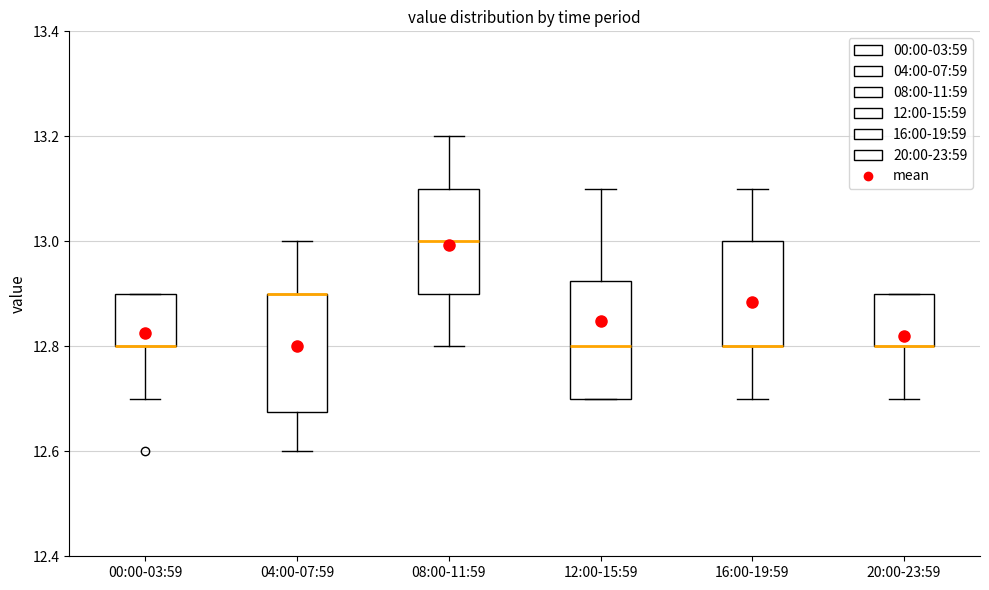

Reading left to right, read every box against the y-axis: the position of its median line, the range the box covers, and the ends of its whiskers. The values are not printed on the chart, so give them approximately, as read against the axis.

00:00-03:59: median 12.80 (drawn on the box's lower edge), box 12.80 to 12.90, whiskers 12.70 to 12.90
04:00-07:59: median 12.90 (drawn on the box's upper edge), box 12.68 to 12.90, whiskers 12.60 to 13.00
08:00-11:59: median 13.00, box 12.90 to 13.10, whiskers 12.80 to 13.20
12:00-15:59: median 12.80, box 12.70 to 12.92, whiskers 12.70 to 13.10
16:00-19:59: median 12.80 (drawn on the box's lower edge), box 12.80 to 13.00, whiskers 12.70 to 13.10
20:00-23:59: median 12.80 (drawn on the box's lower edge), box 12.80 to 12.90, whiskers 12.70 to 12.90